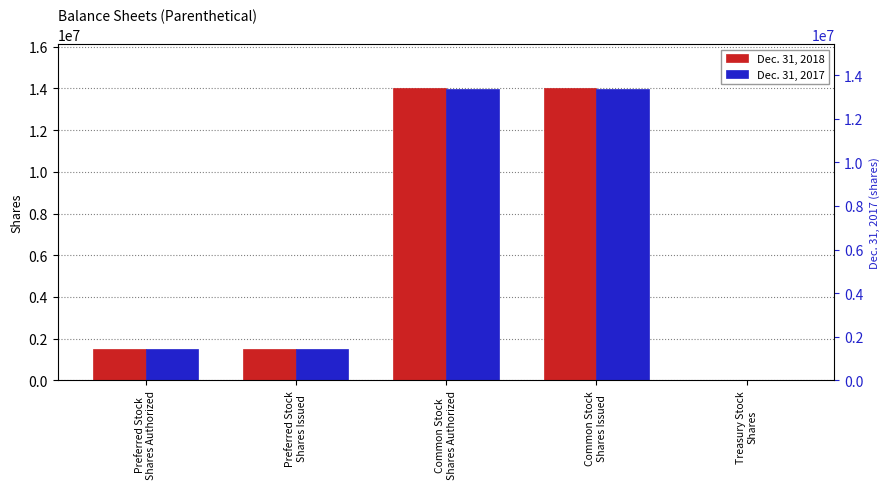

Is it true that Dec. 31, 2017 equals 1518430 at Preferred Stock
Shares Authorized?

True